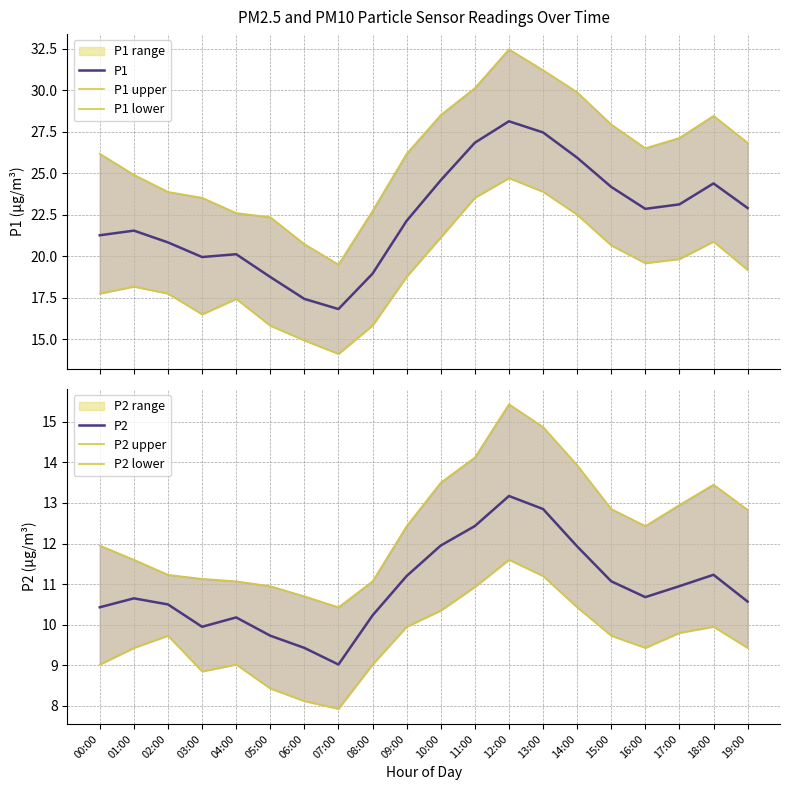

What is the minimum value shown in the chart?

7.9